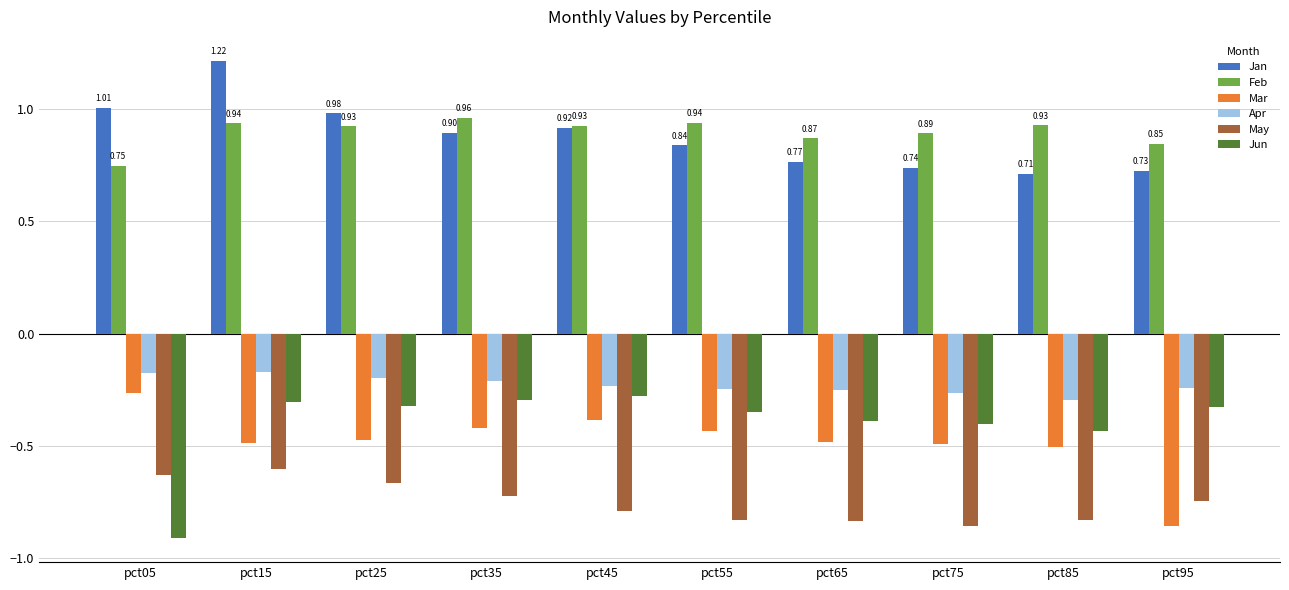

At pct15, list the series in order from smallest to largest.

May, Mar, Jun, Apr, Feb, Jan